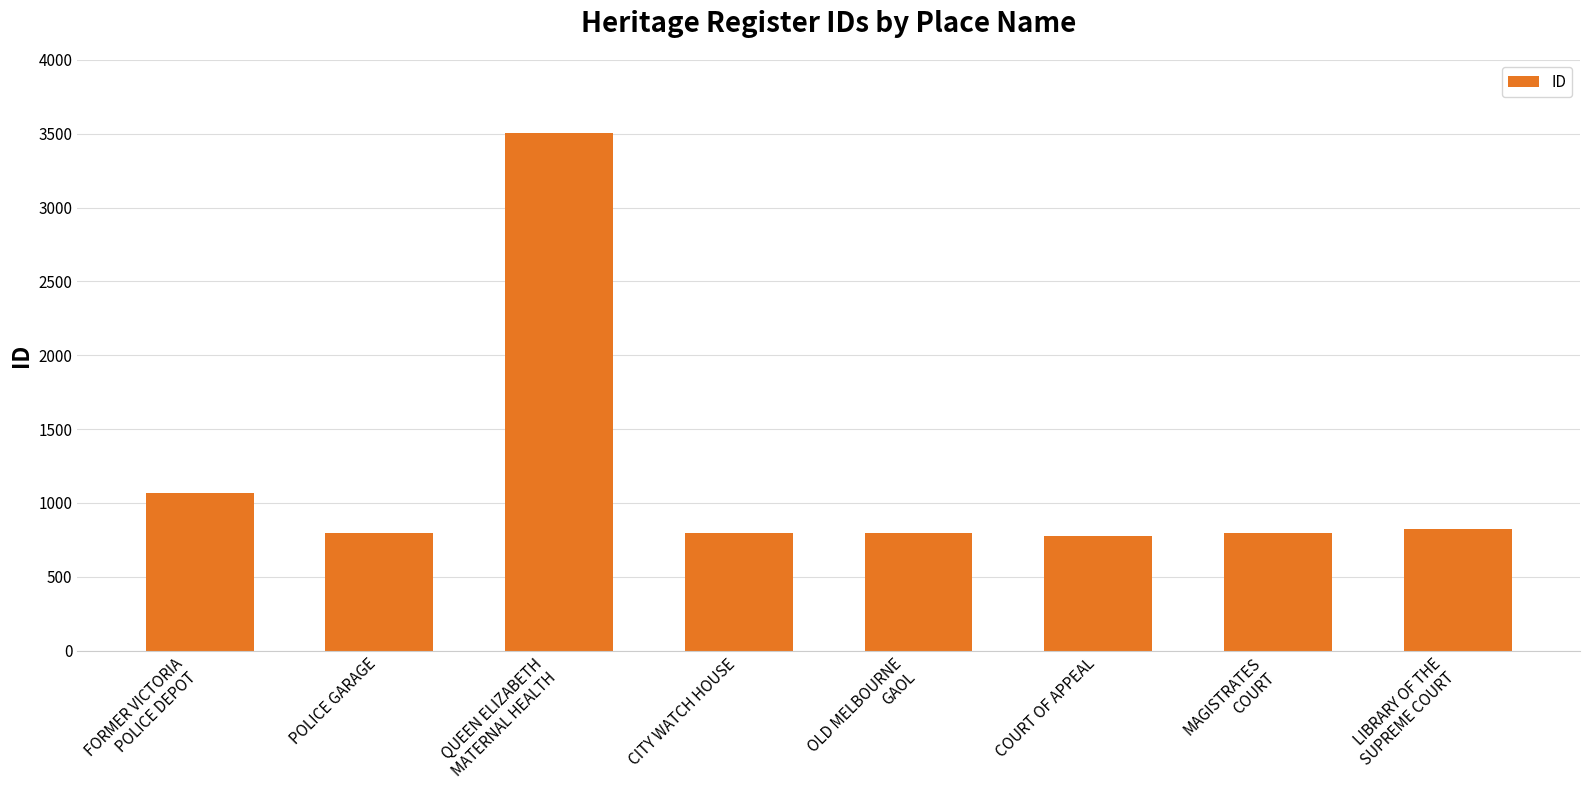

What is the greatest value displayed?

3505